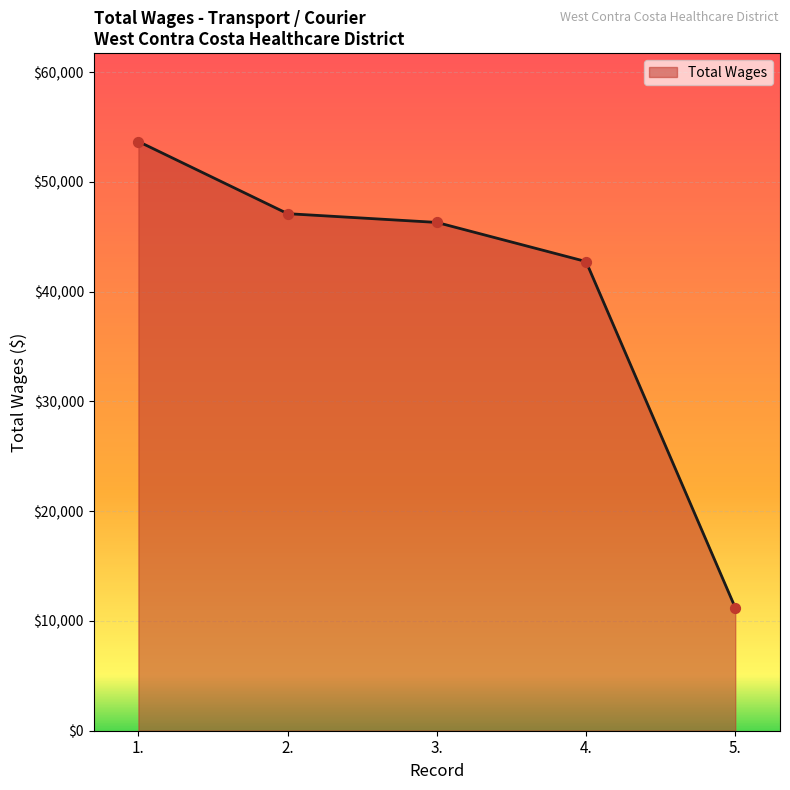

Which has a higher value, 1. or 4.?

1.